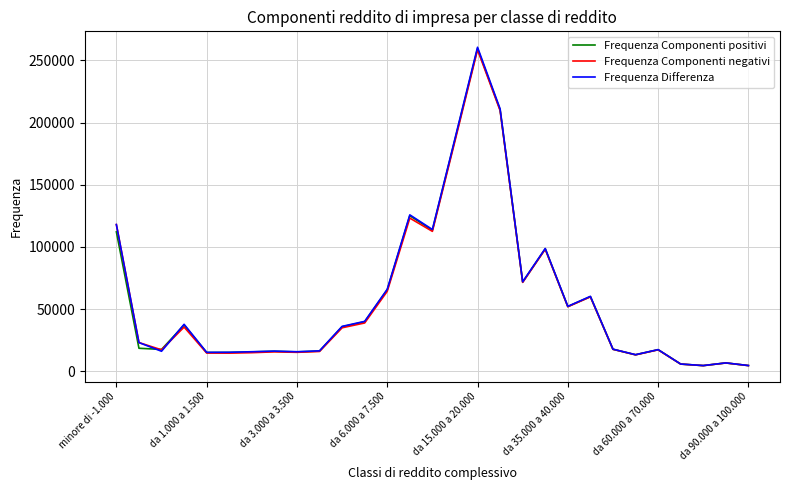

How many lines are shown in the chart?

3